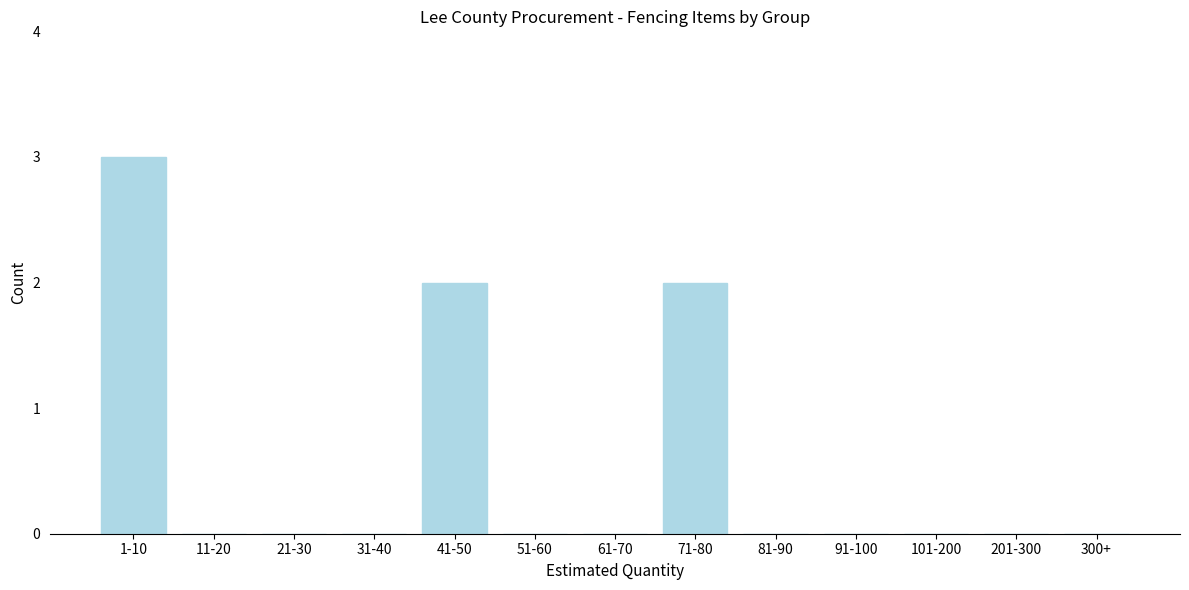

Reading left to right, extract all data points from this chart.

1-10=3	11-20=0	21-30=0	31-40=0	41-50=2	51-60=0	61-70=0	71-80=2	81-90=0	91-100=0	101-200=0	201-300=0	300+=0